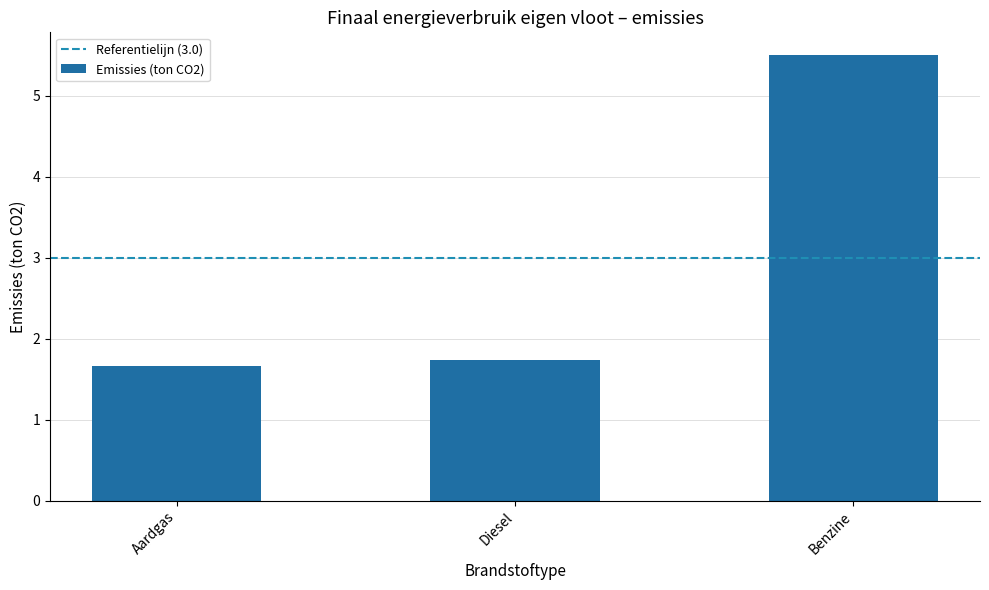

What is the maximum value shown in the chart?

5.5